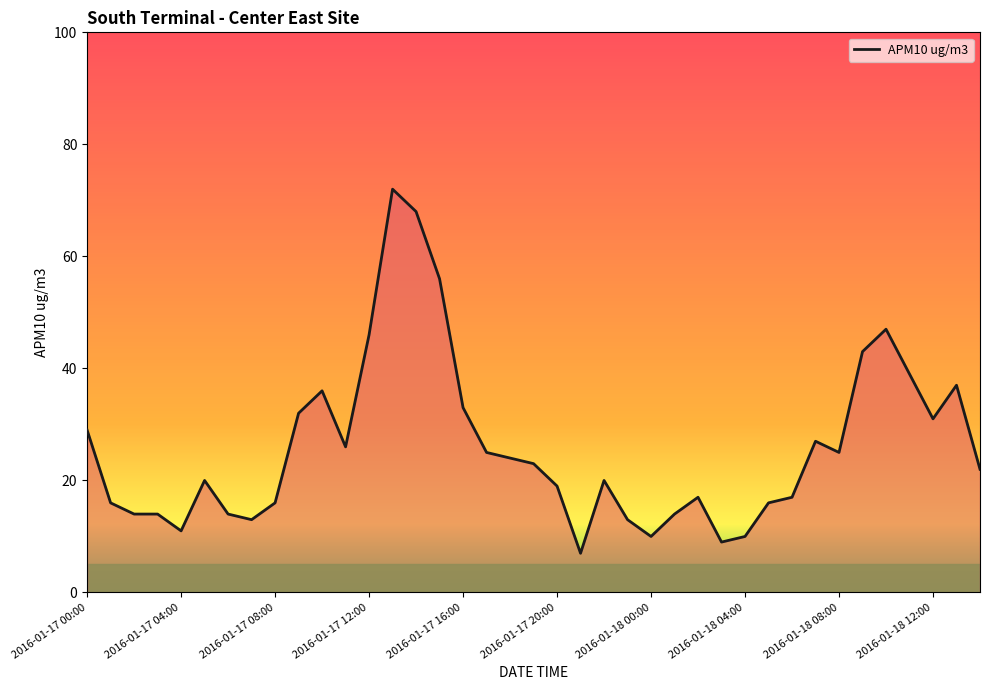

What is the greatest value displayed?

72